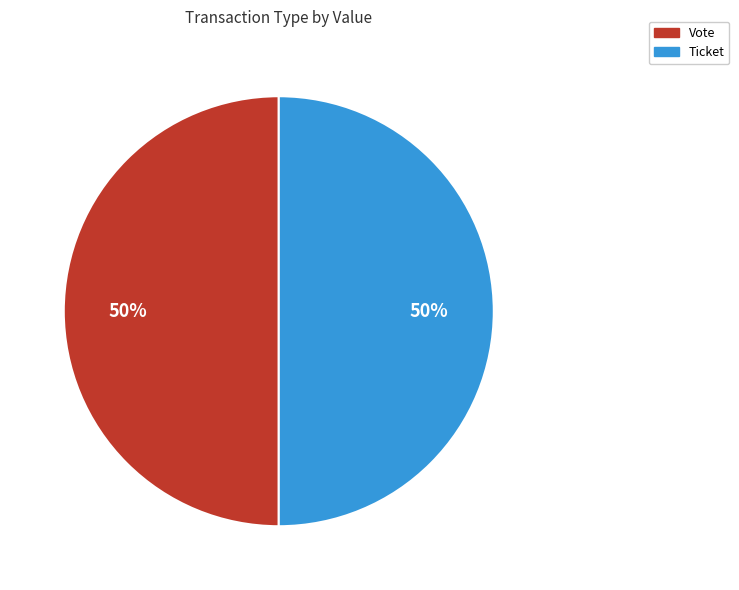

To the nearest percent, what is the combined percentage of Ticket and Vote?

100%